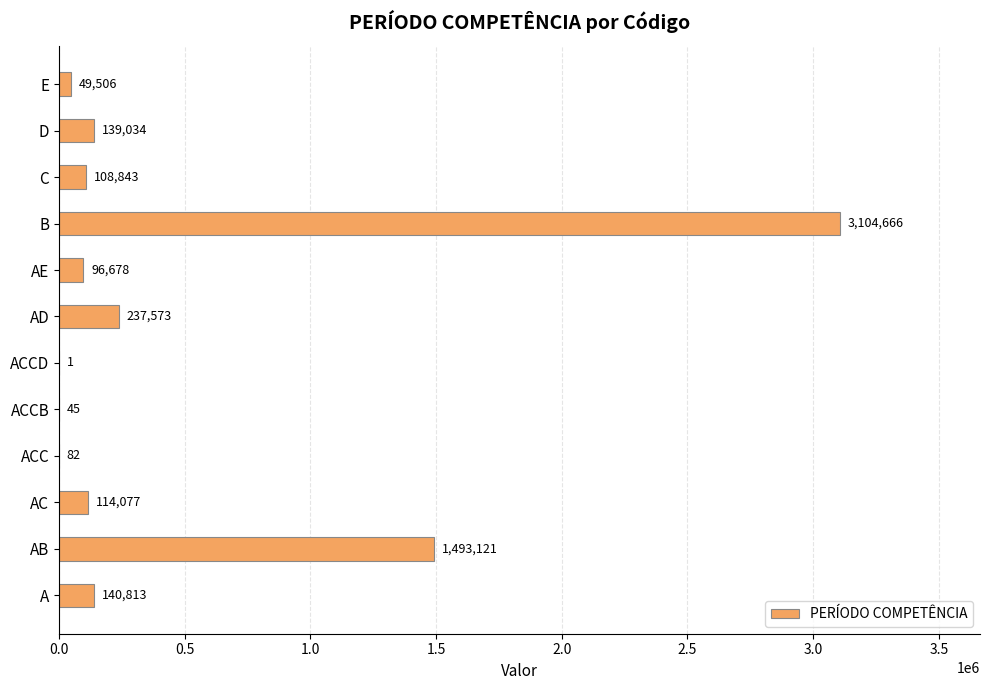

What is the maximum value shown in the chart?

3104666